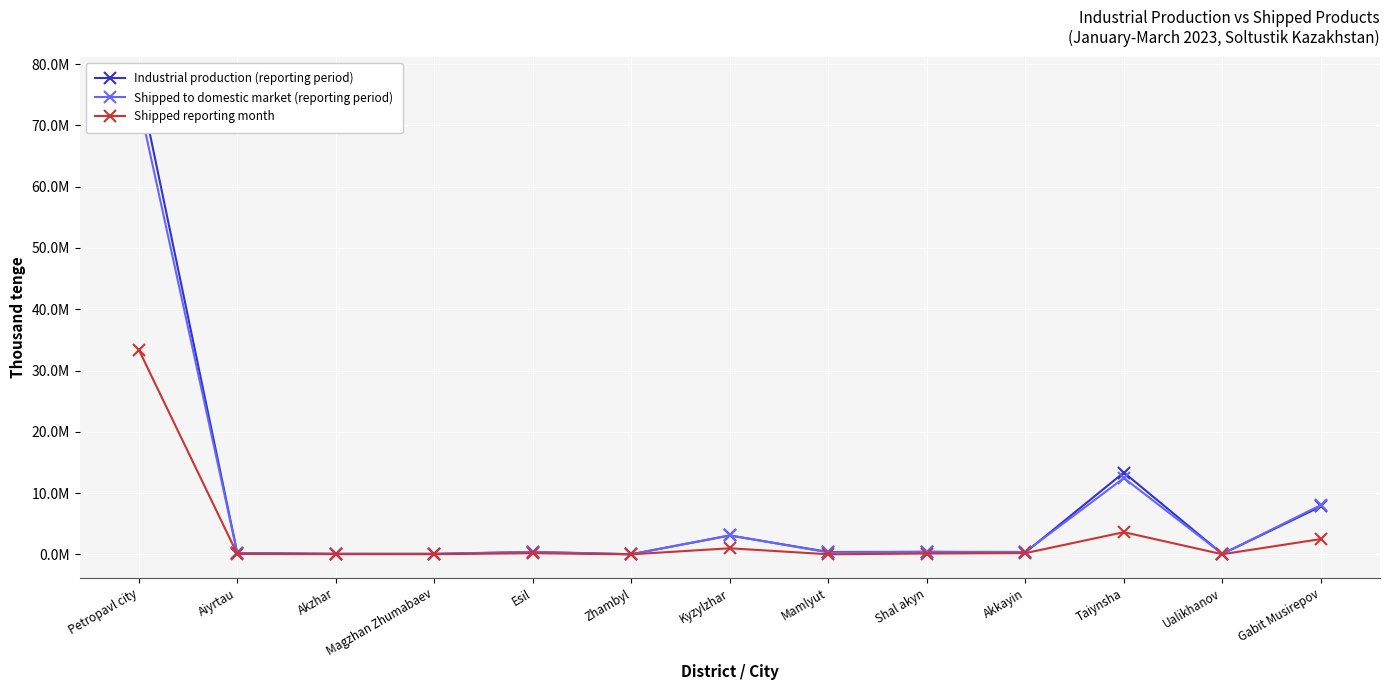

What is the sum of all Industrial production (reporting period) values?

103597142